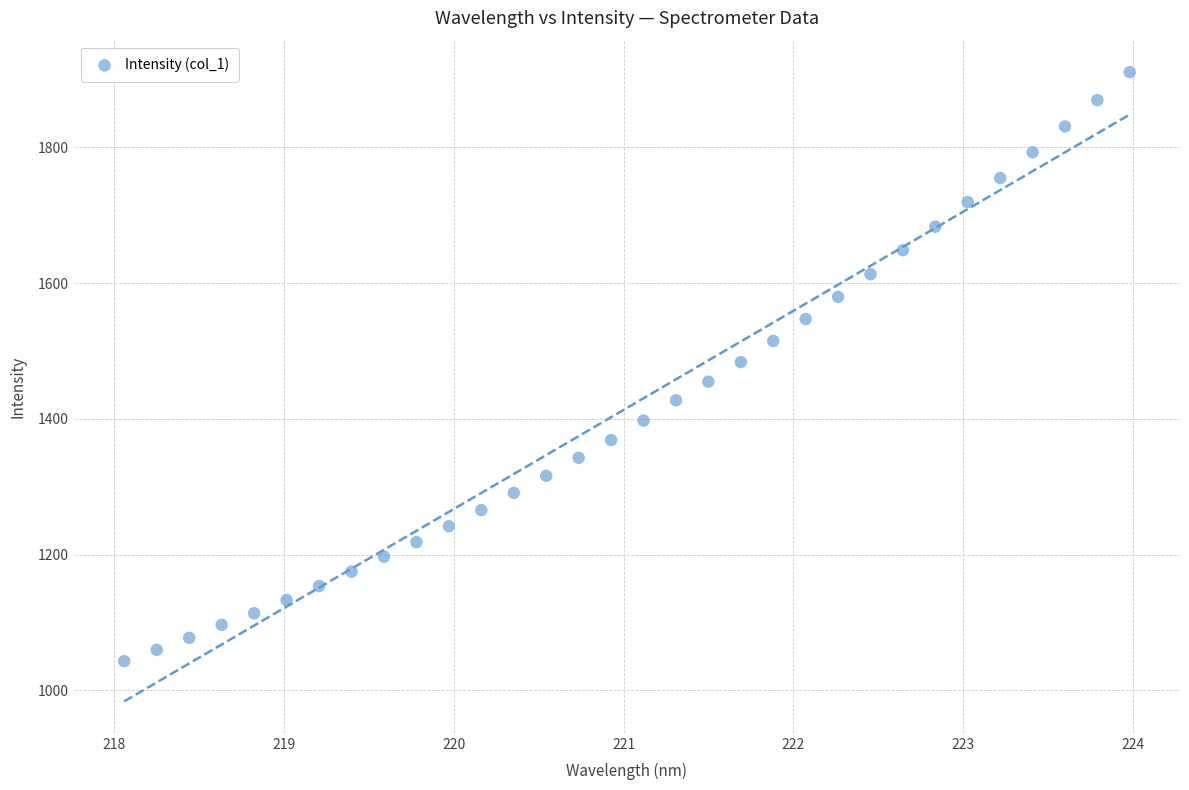

What is the range of Y values (max minus min)?

867.5